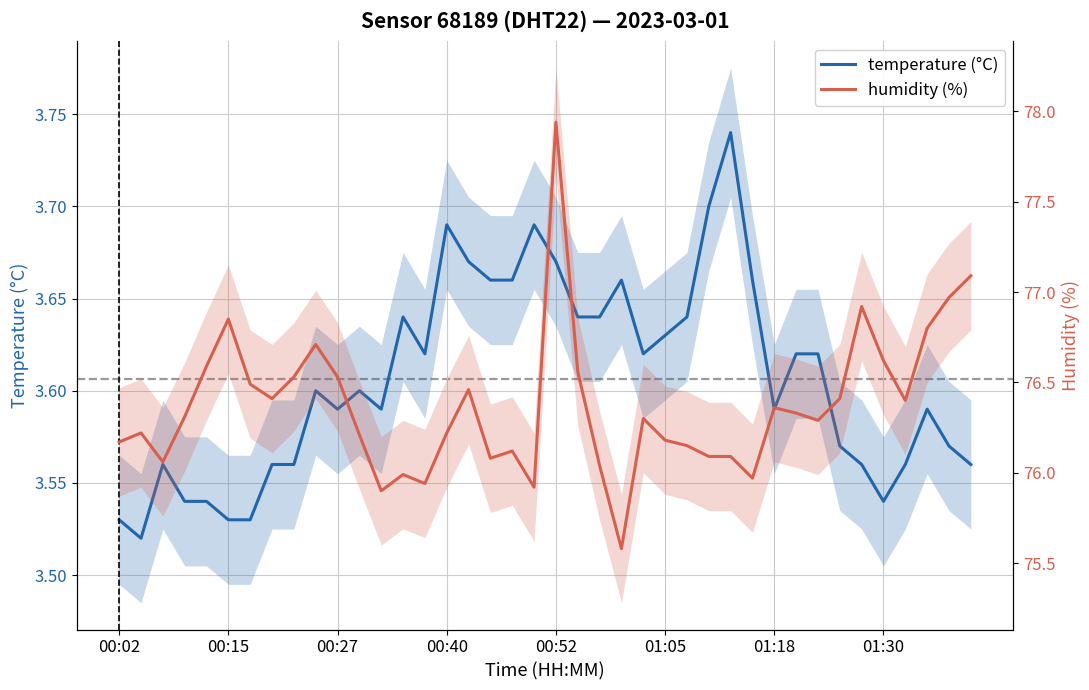

True or false: humidity (%) has a value of 116.0 at 01:30.

False